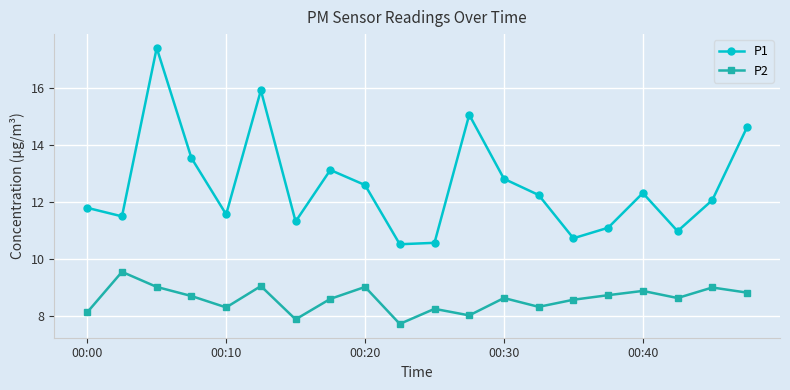

True or false: P2 and P1 intersect in this chart.

False